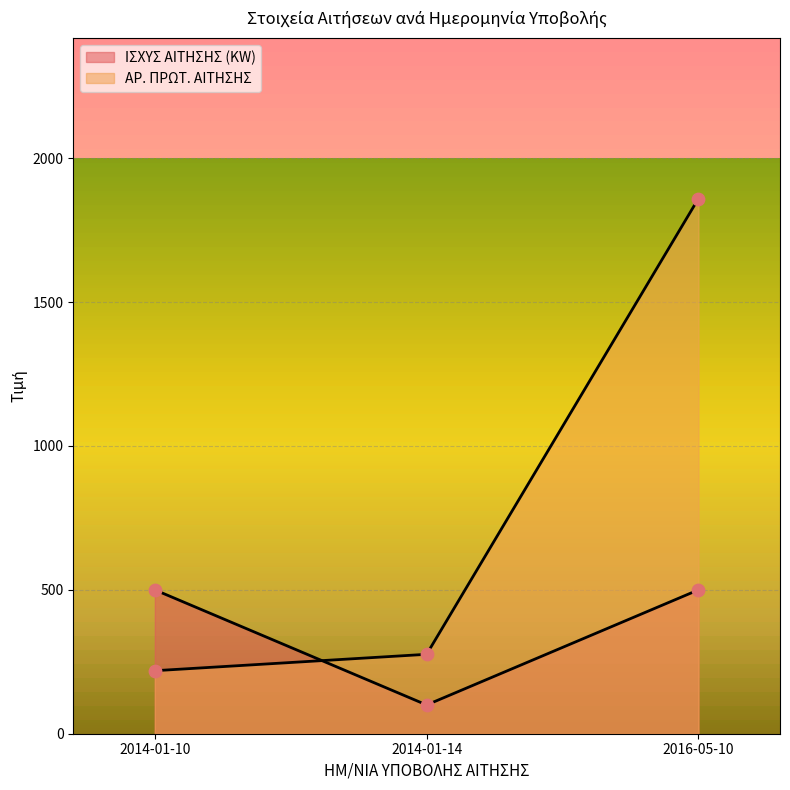

At which category is the sum across all series the highest?

2016-05-10